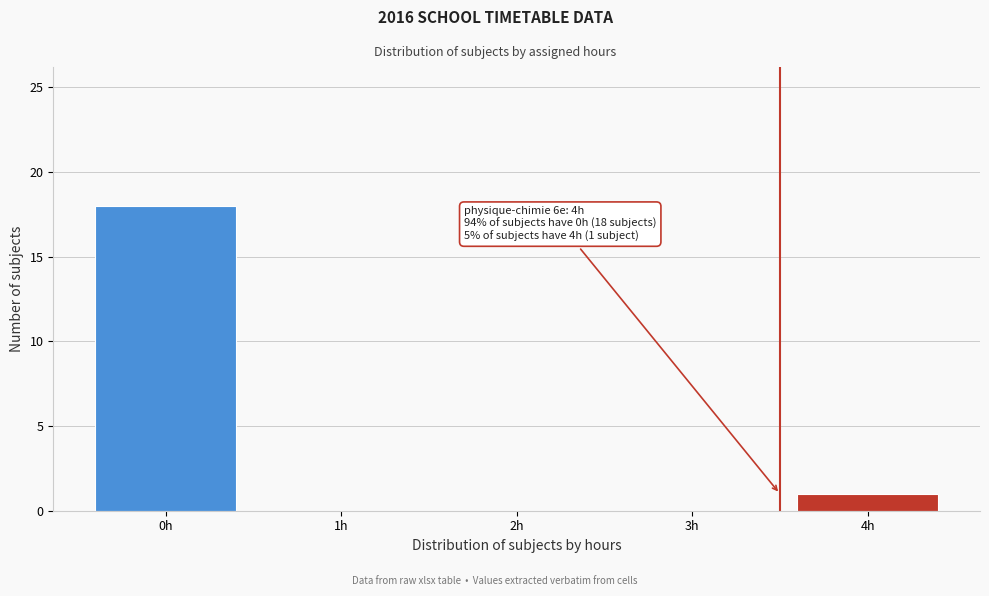

Reading left to right, extract all data points from this chart.

0h=18	1h=0	2h=0	3h=0	4h=1